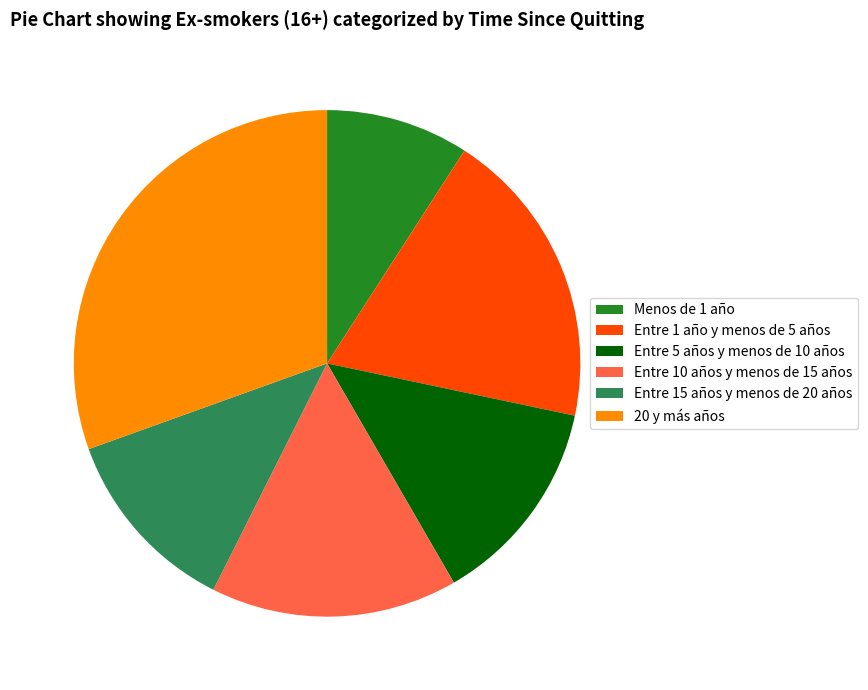

Which category has the smallest portion of the pie?

Menos de 1 año